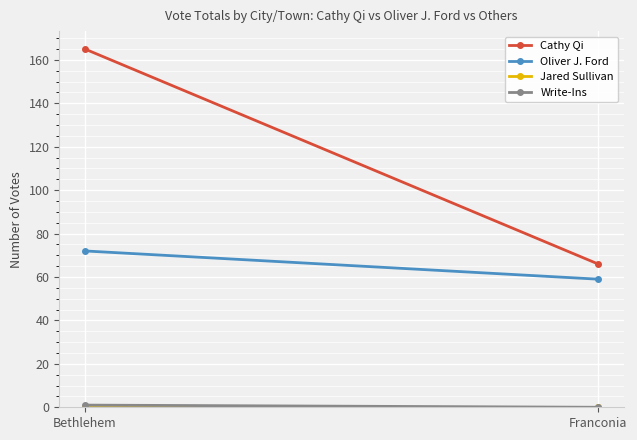

At which label is Jared Sullivan closest to 0?

Bethlehem